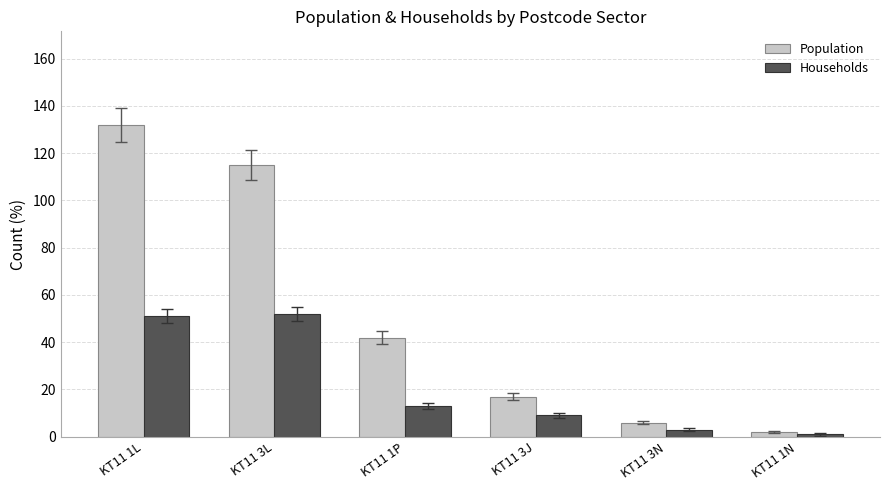

How many bars are there in total?

12